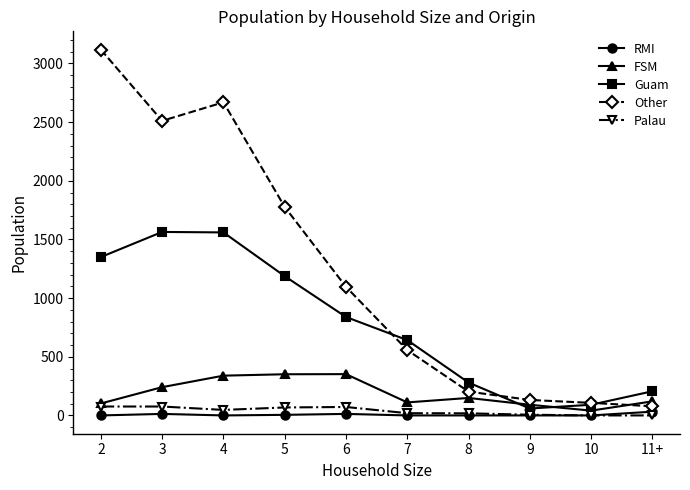

Count the number of categories in the chart.

10